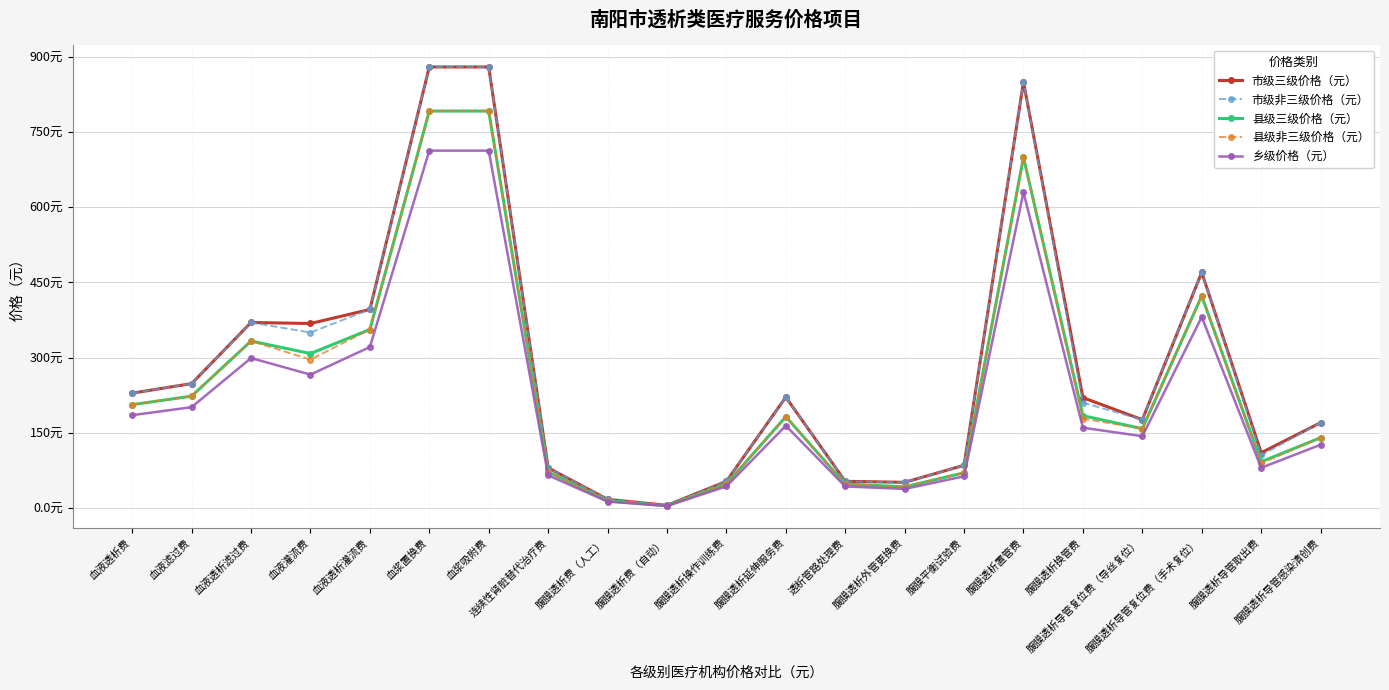

Which series has the largest total across all categories?

市级三级价格（元）